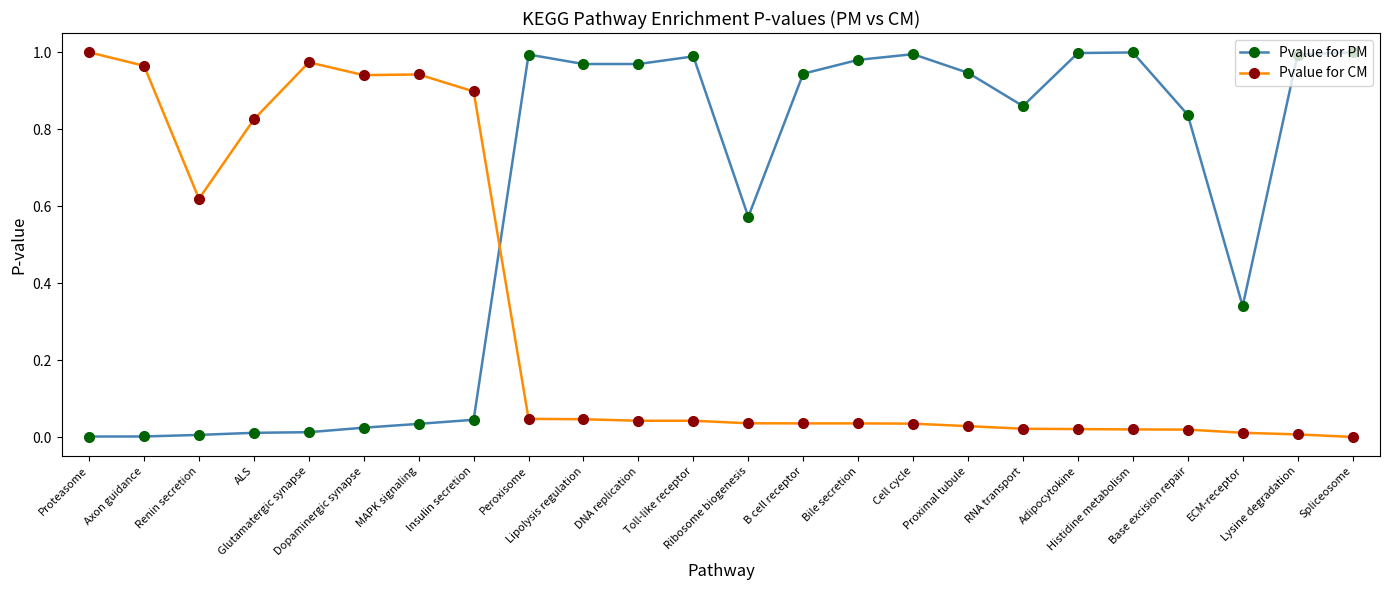

At how many categories does at least one series exceed 0?

24